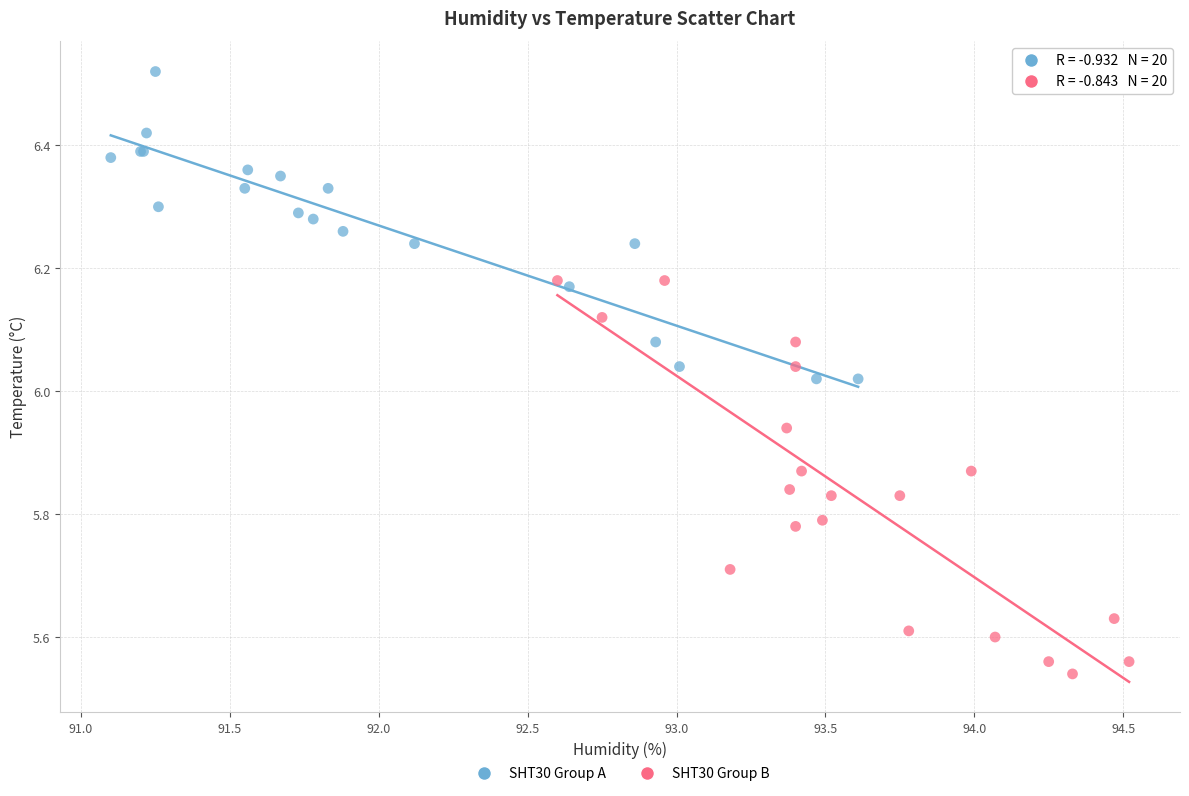

Which series contains the lowest Y value?

SHT30 Group B